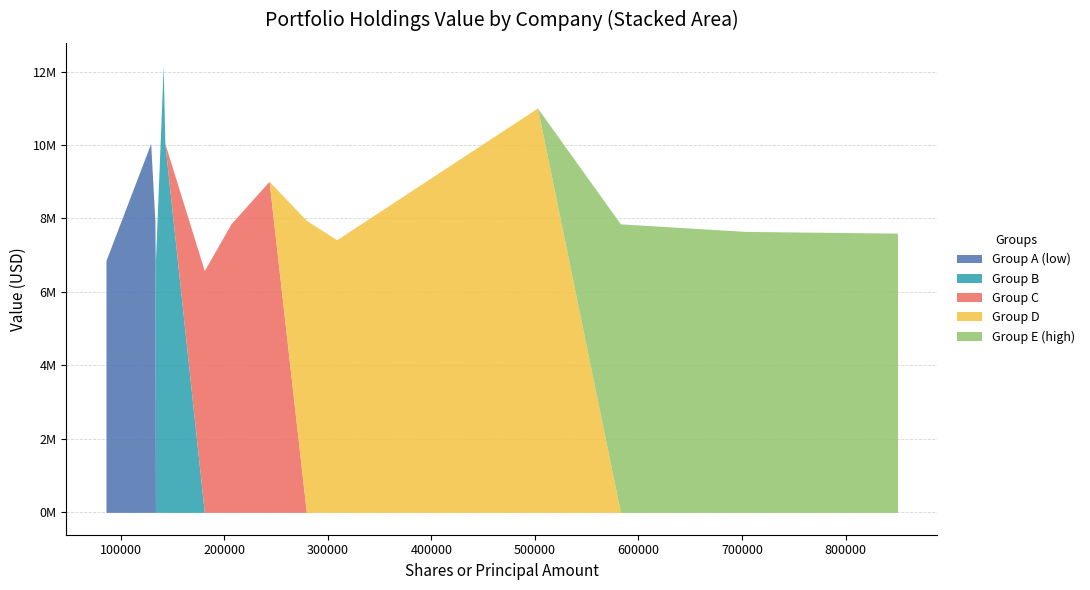

Count the number of values greater than 7853000.

7